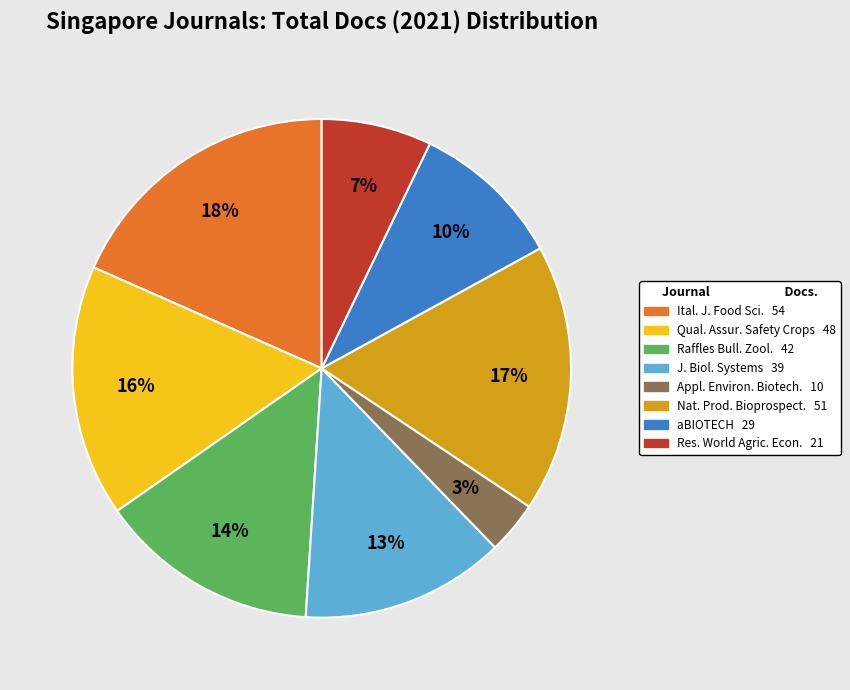

Is there a majority slice in this chart?

No